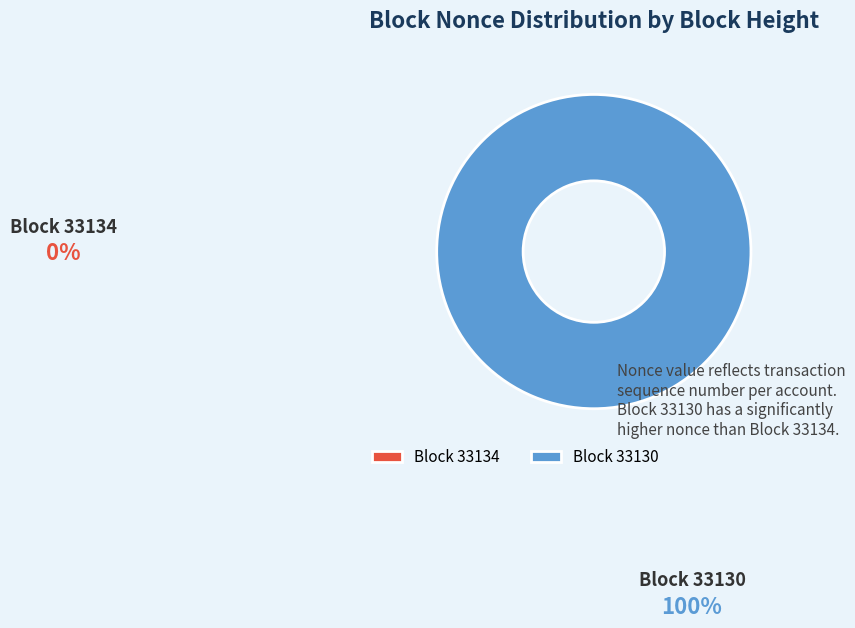

Does 33130 represent more than half of the total?

Yes